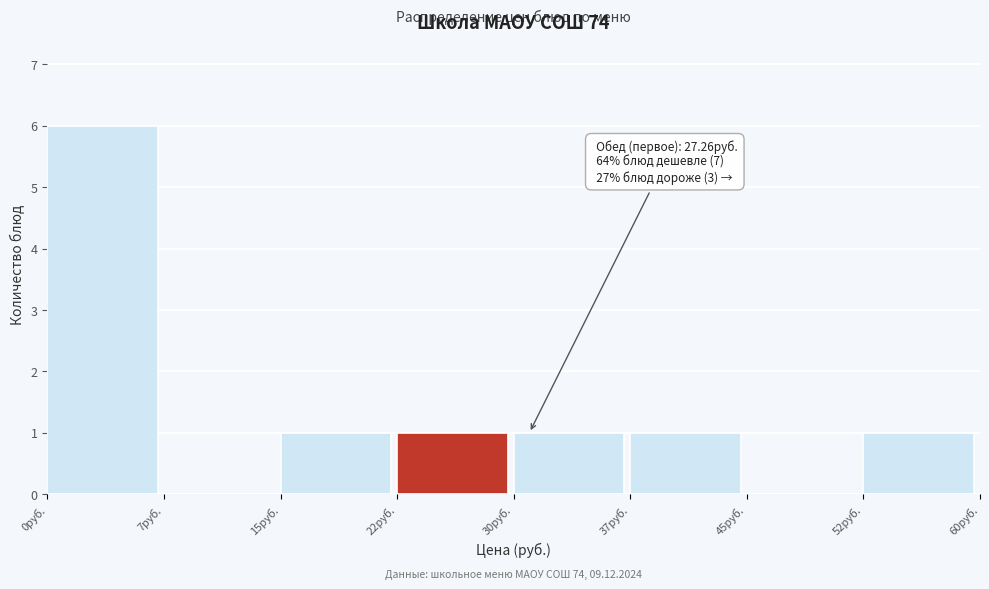

Which range on the x-axis has the tallest bar?

0.0 to 7.5